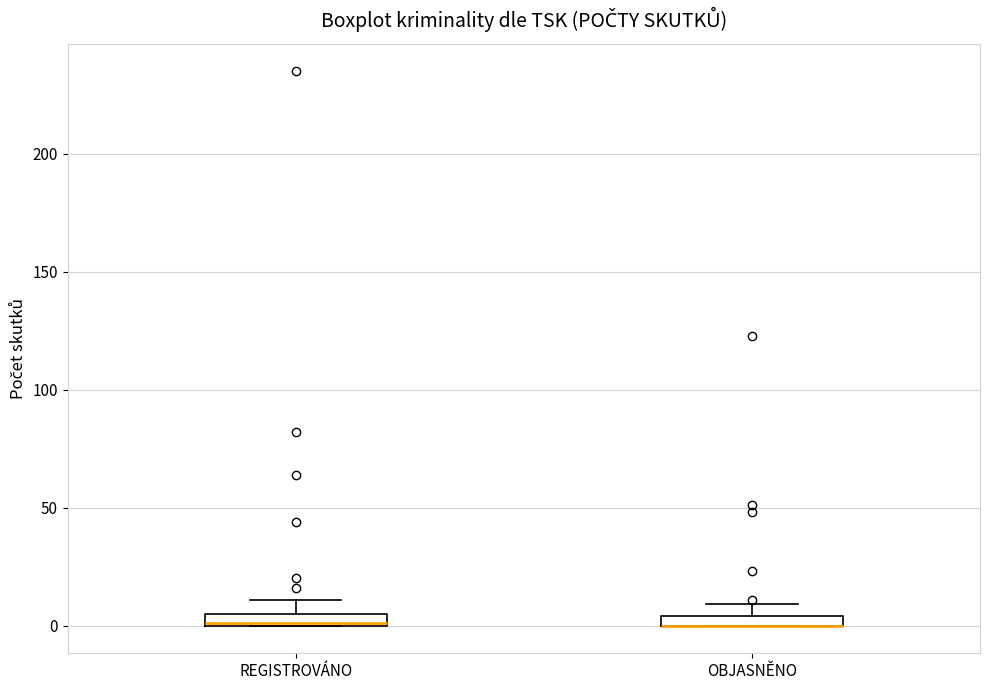

Where is the lower edge of the box for OBJASNĚNO on the y-axis? The values are not printed on the chart, so give them approximately, as read against the axis.

0